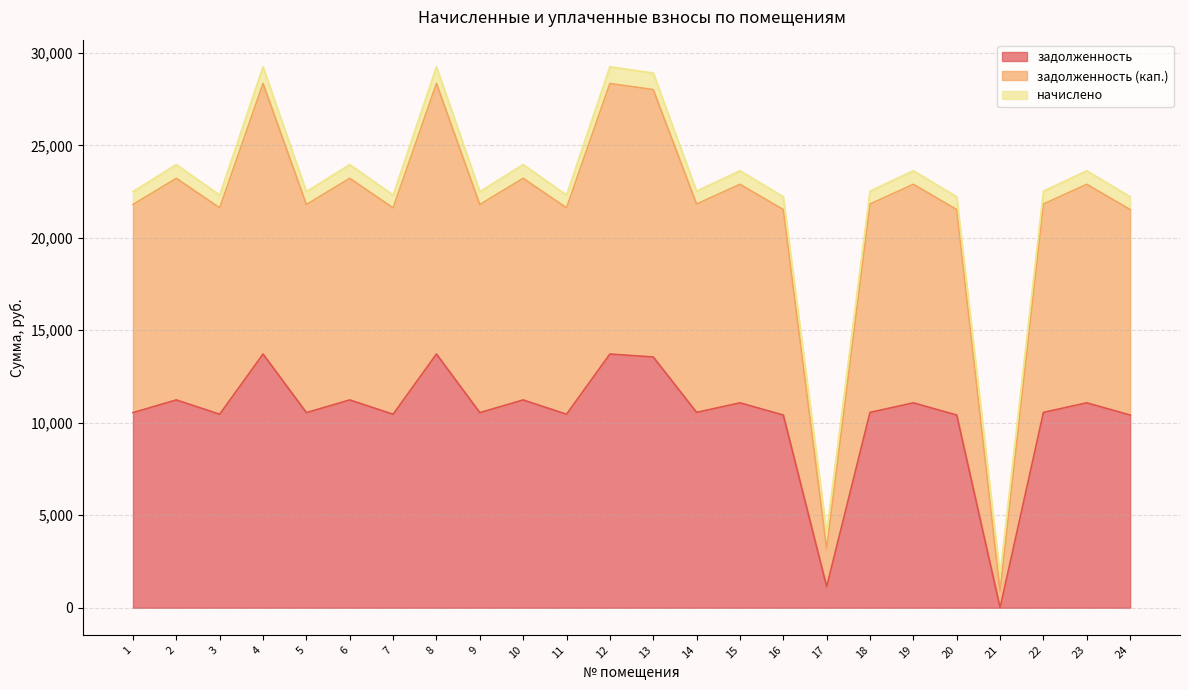

What is the average value of the задолженность (кап.) series?

22246.5